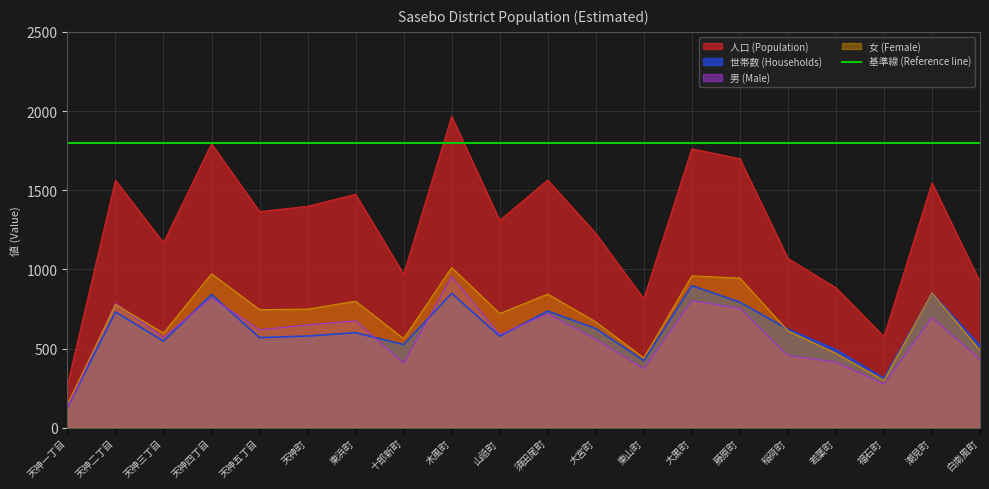

How many values in the 人口 series are below 1365?

10